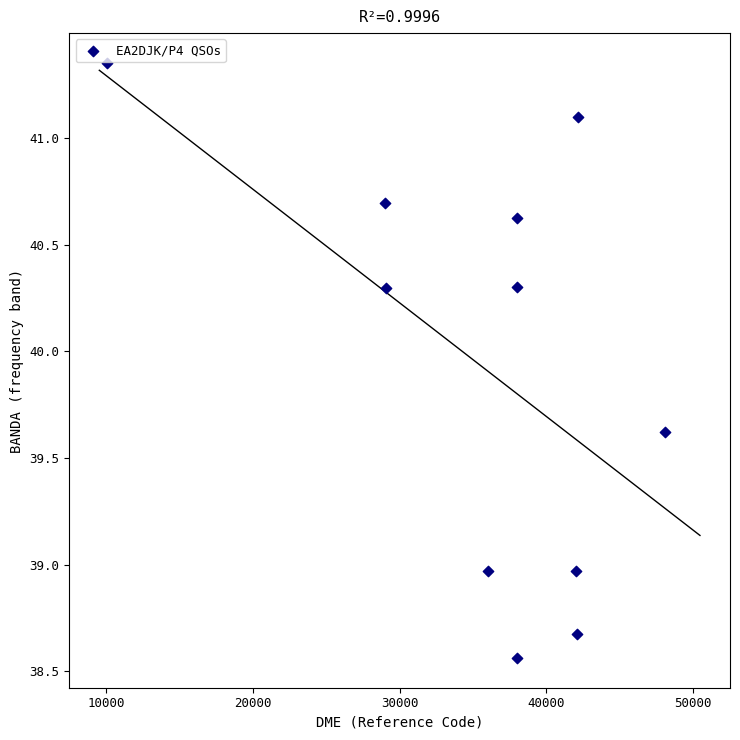

What is the range of X values (max minus min)?

38005.0